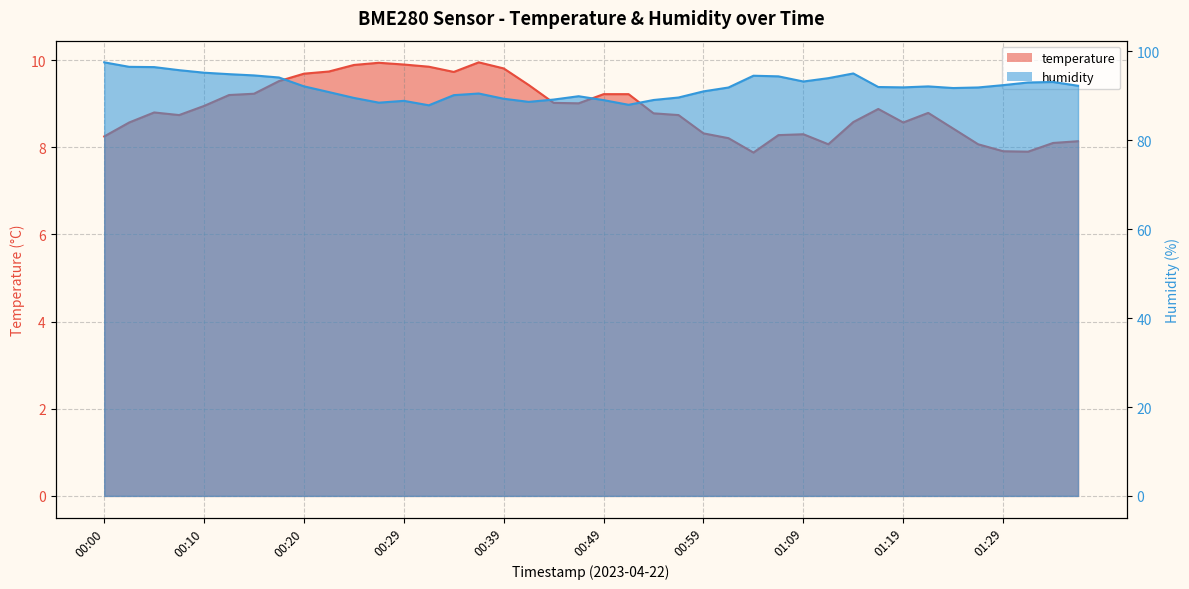

What is the greatest value displayed?

97.5